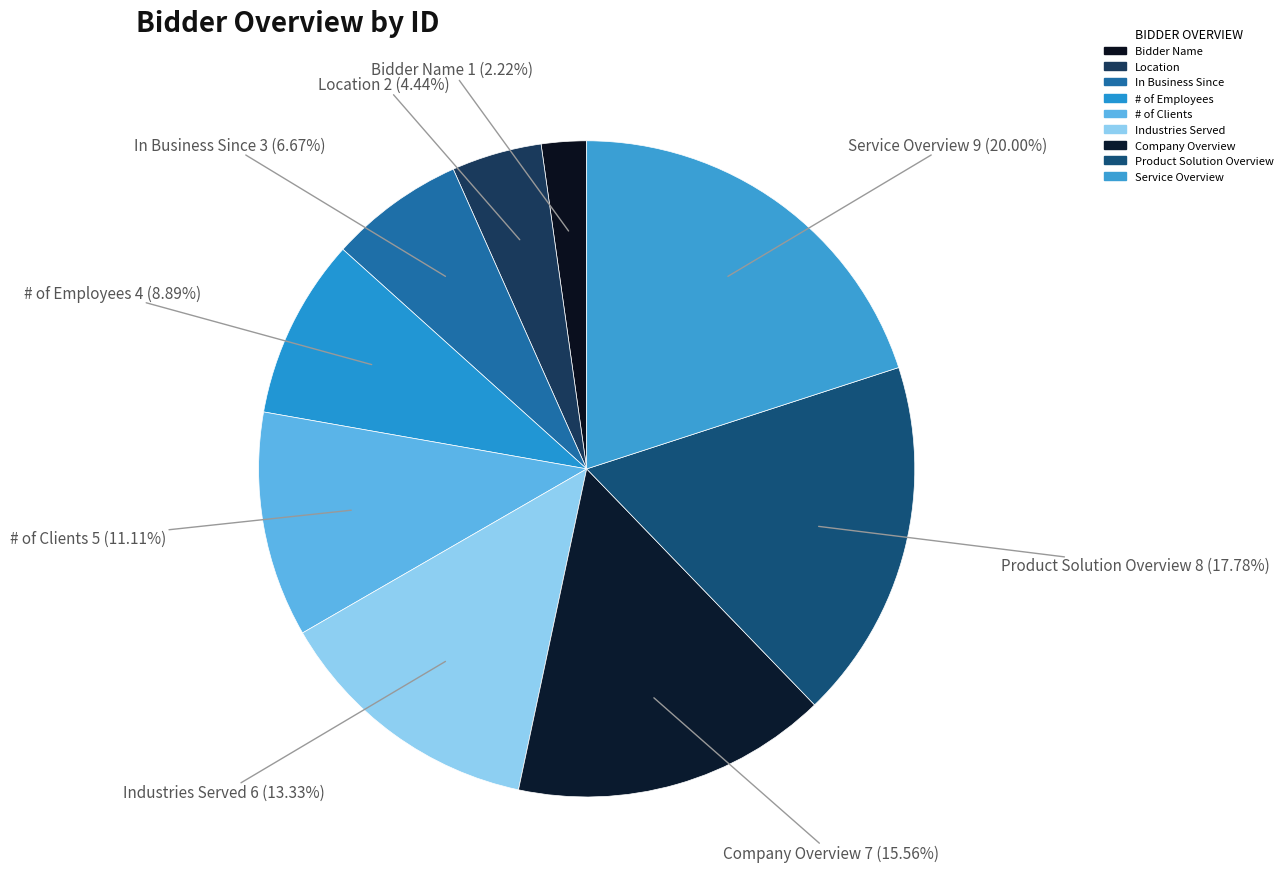

True or false: Location accounts for 4% of the total.

True